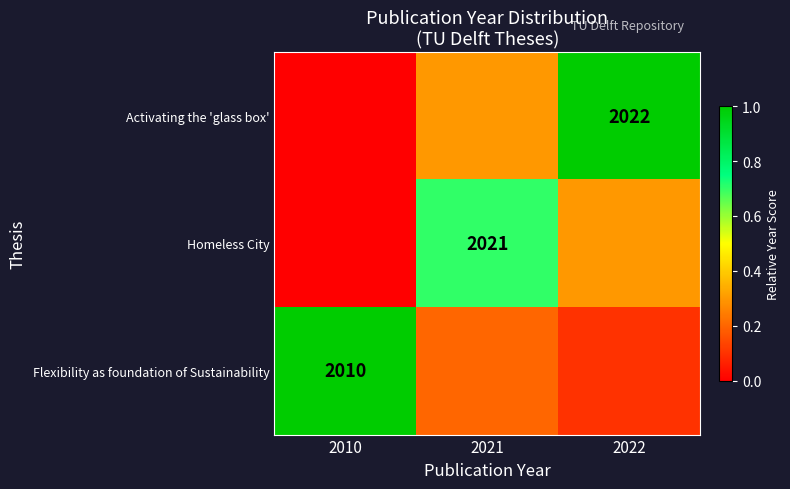

Which label corresponds to the largest value in the chart?

2022